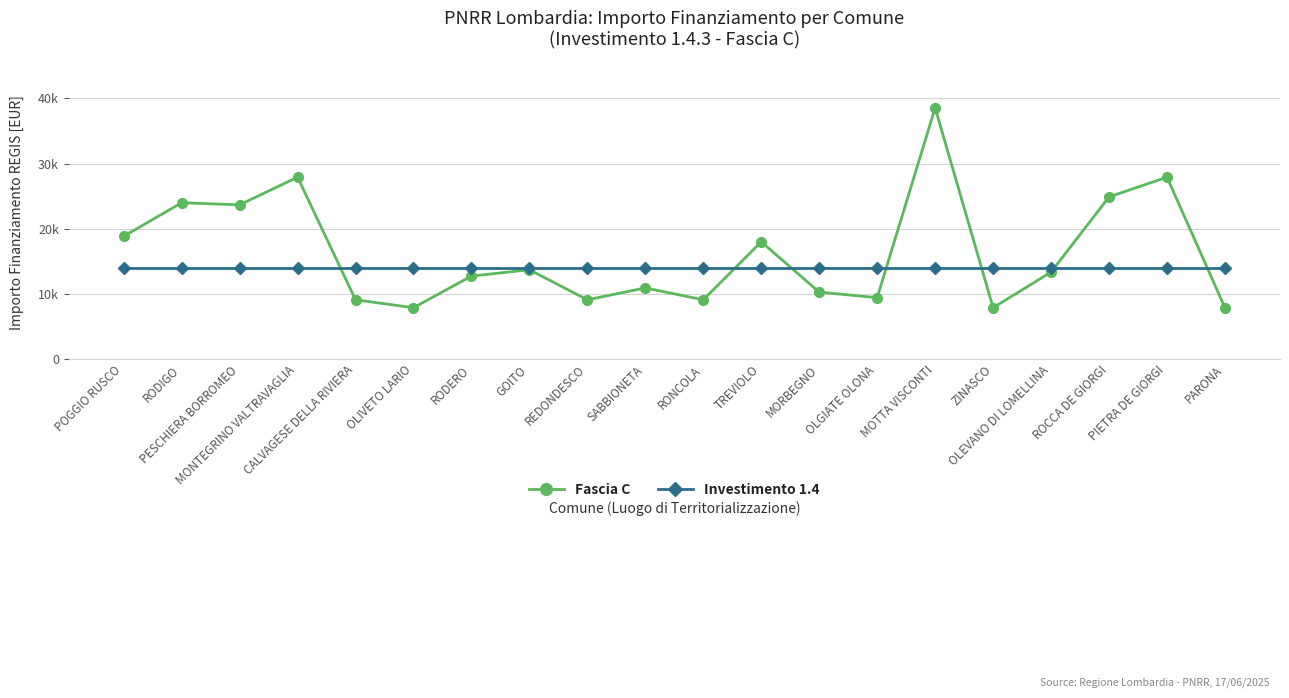

What is the difference between the maximum and second lowest values in the Fascia C series?

30674